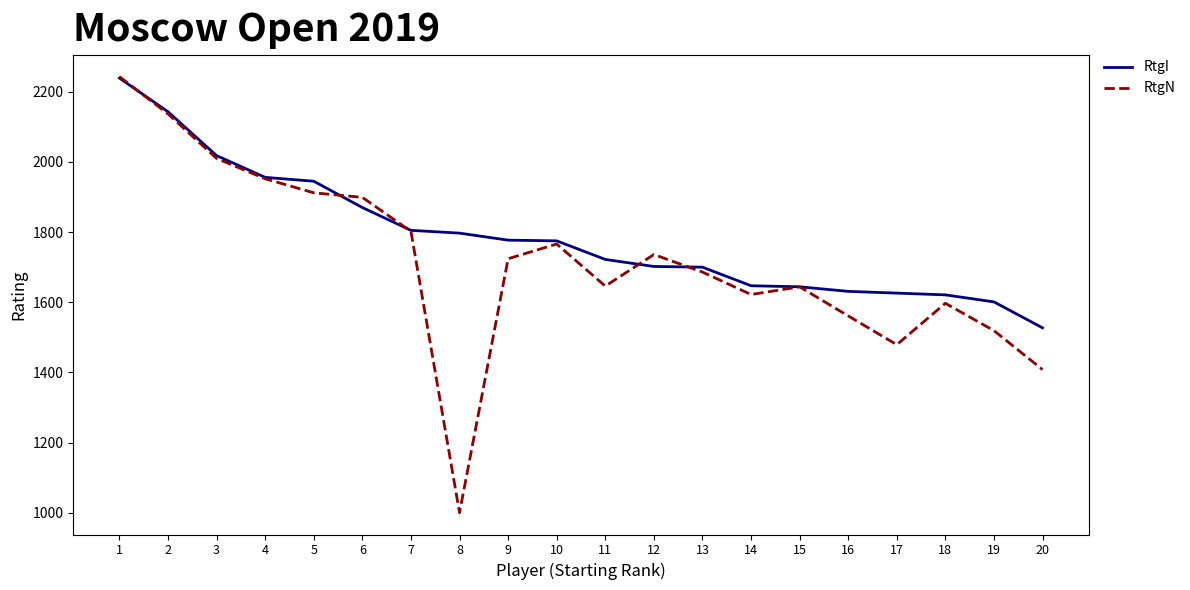

What is the difference between the maximum and minimum values in the RtgN series?

1243